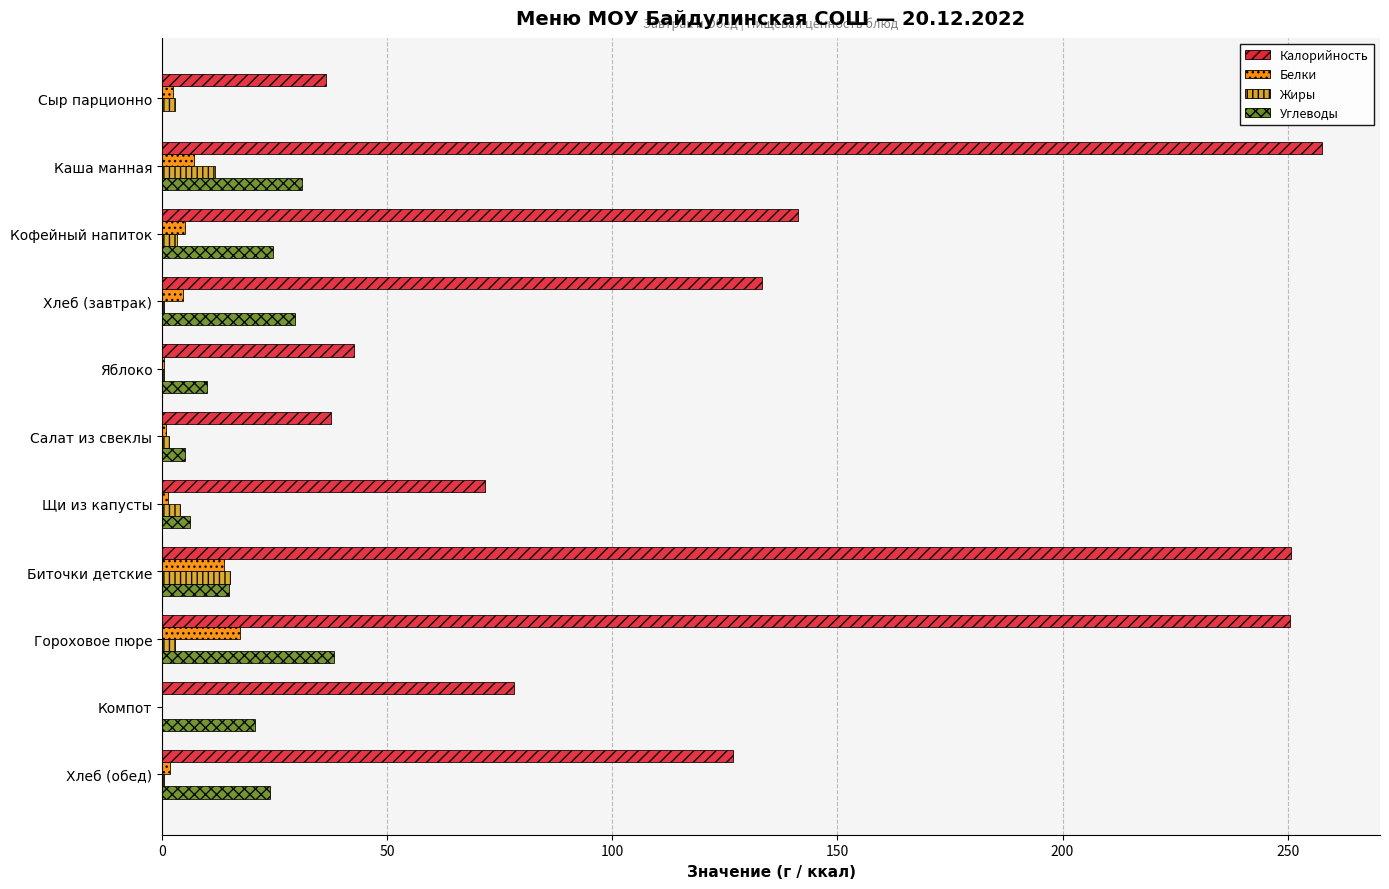

Which series has the largest total across all categories?

Калорийность